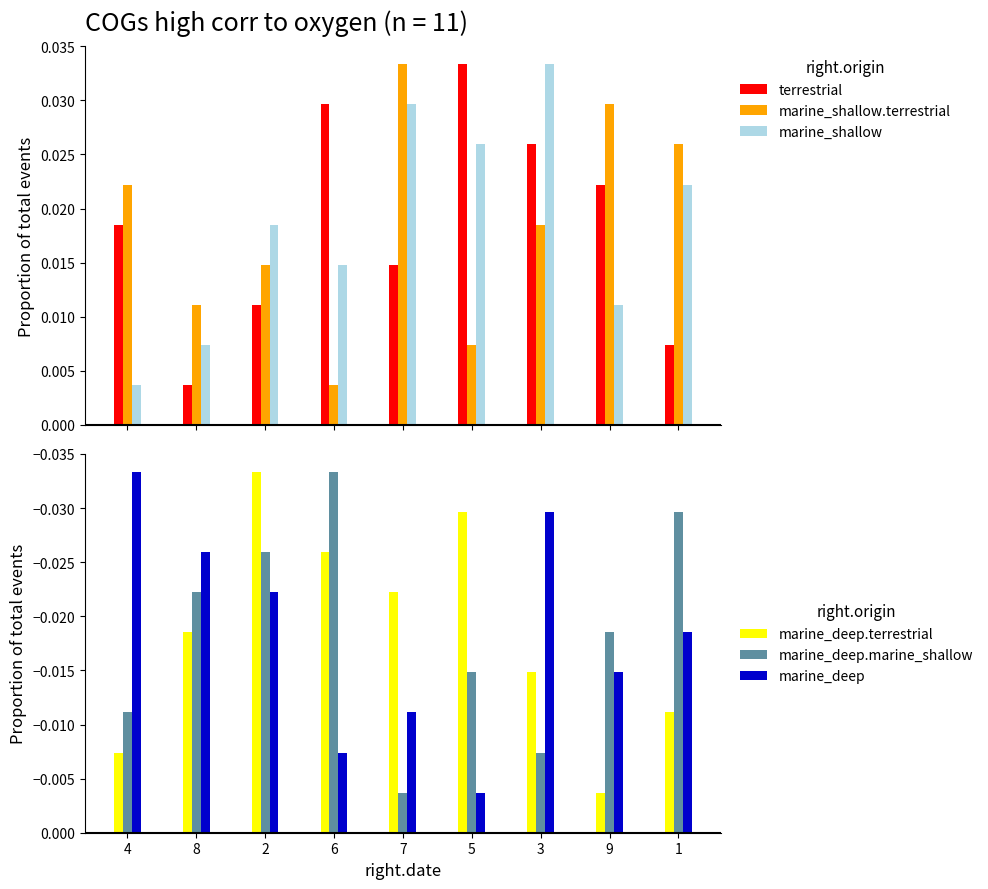

Which category has the highest value across all series?

5